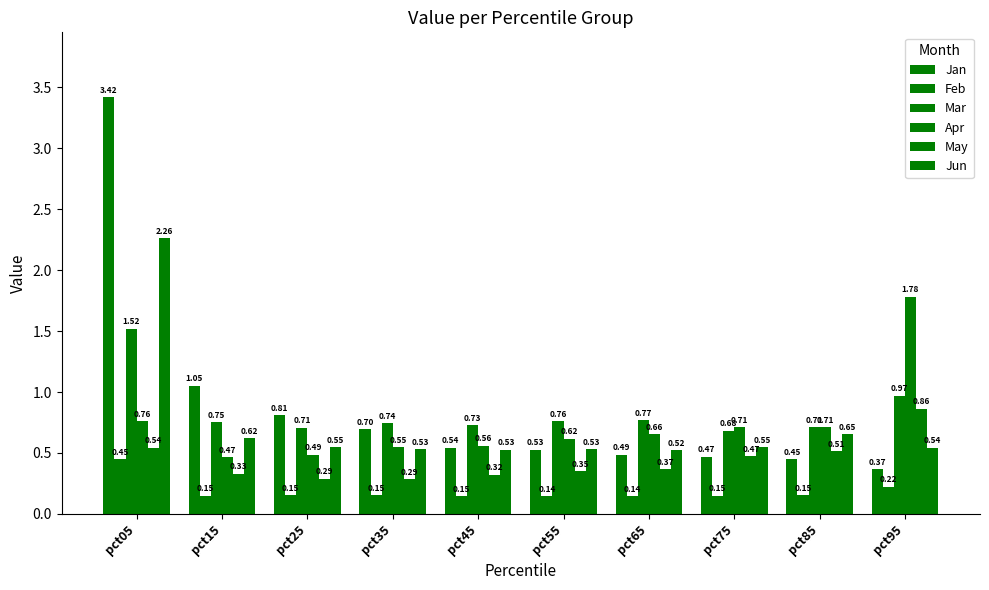

Does the chart contain any negative values?

No